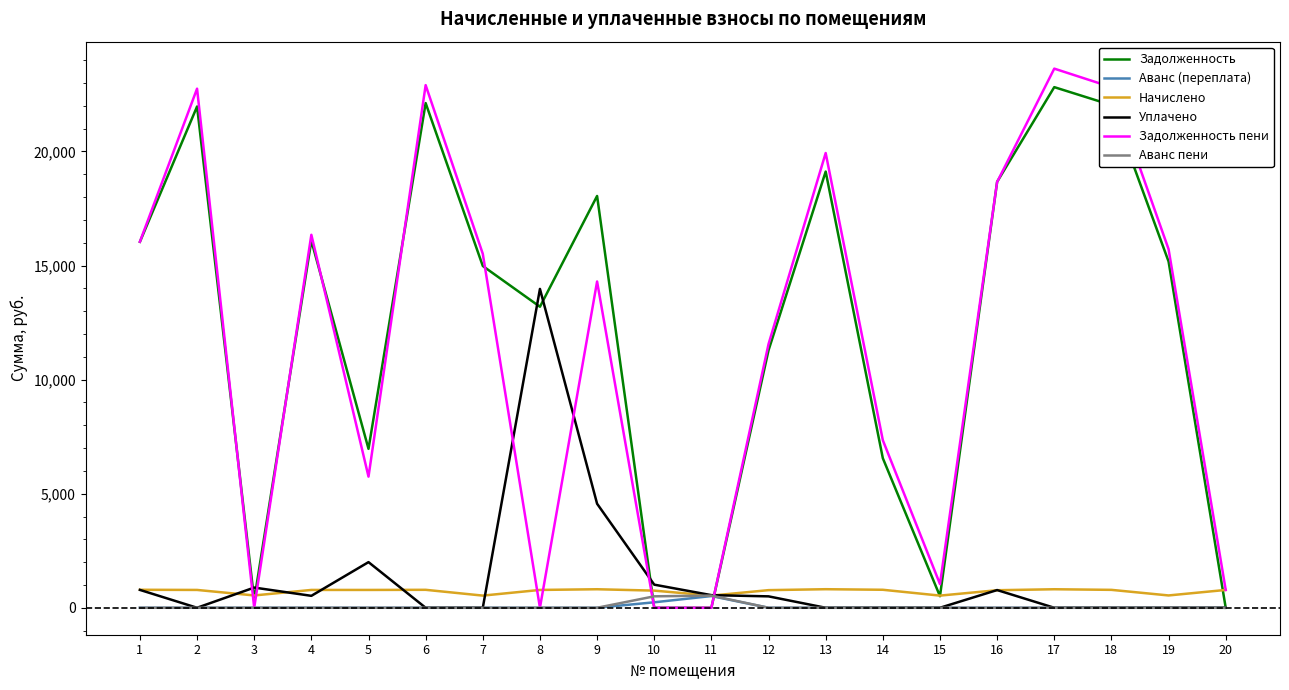

What is the difference between the maximum and minimum values in the Задолженность пени series?

23630.7